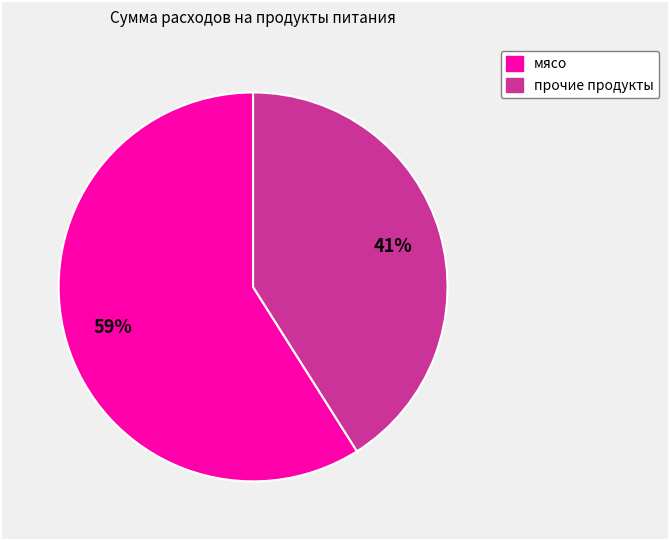

Is there a majority slice in this chart?

Yes